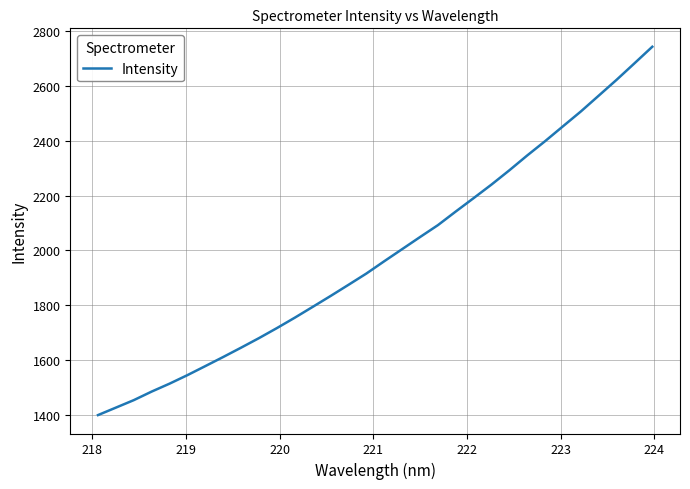

What is the difference between the maximum and minimum values?

1339.9